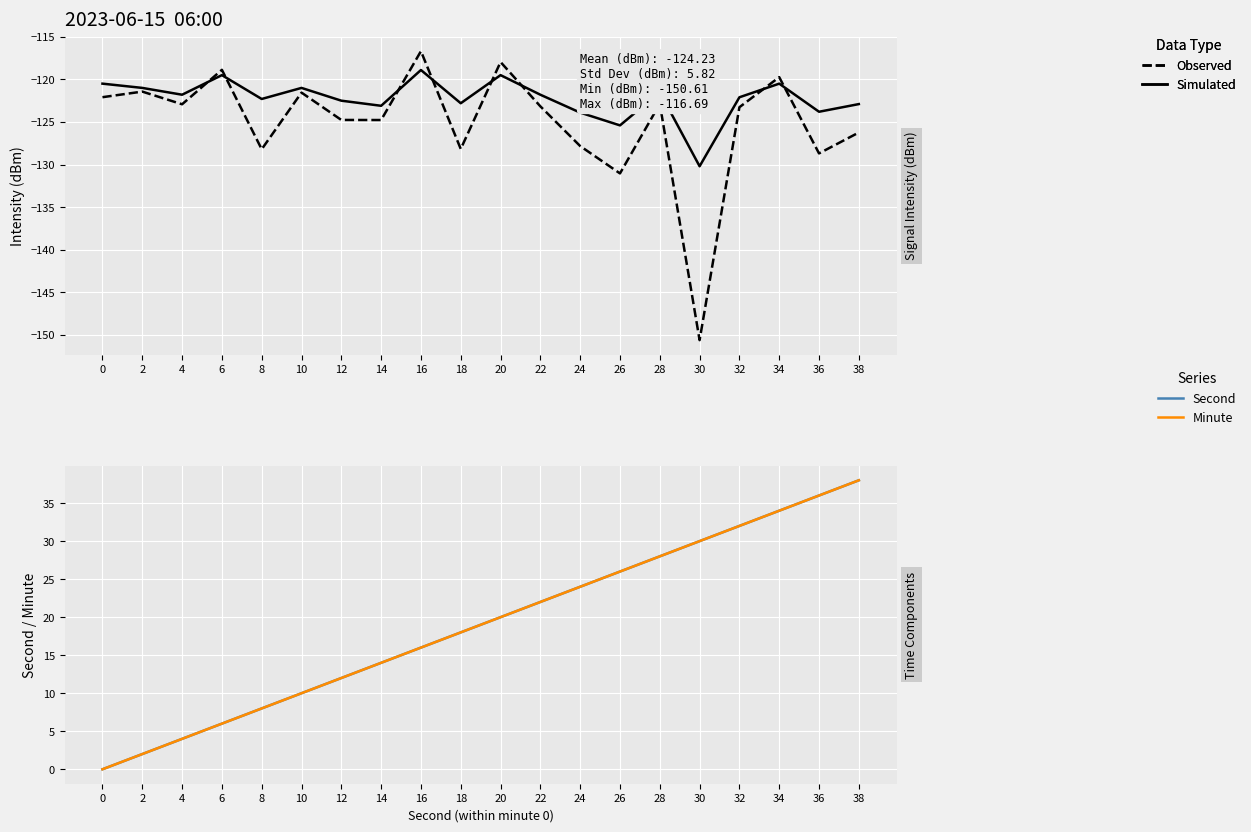

Is the value of Minute at 26 greater than the value of Observed at 28?

Yes